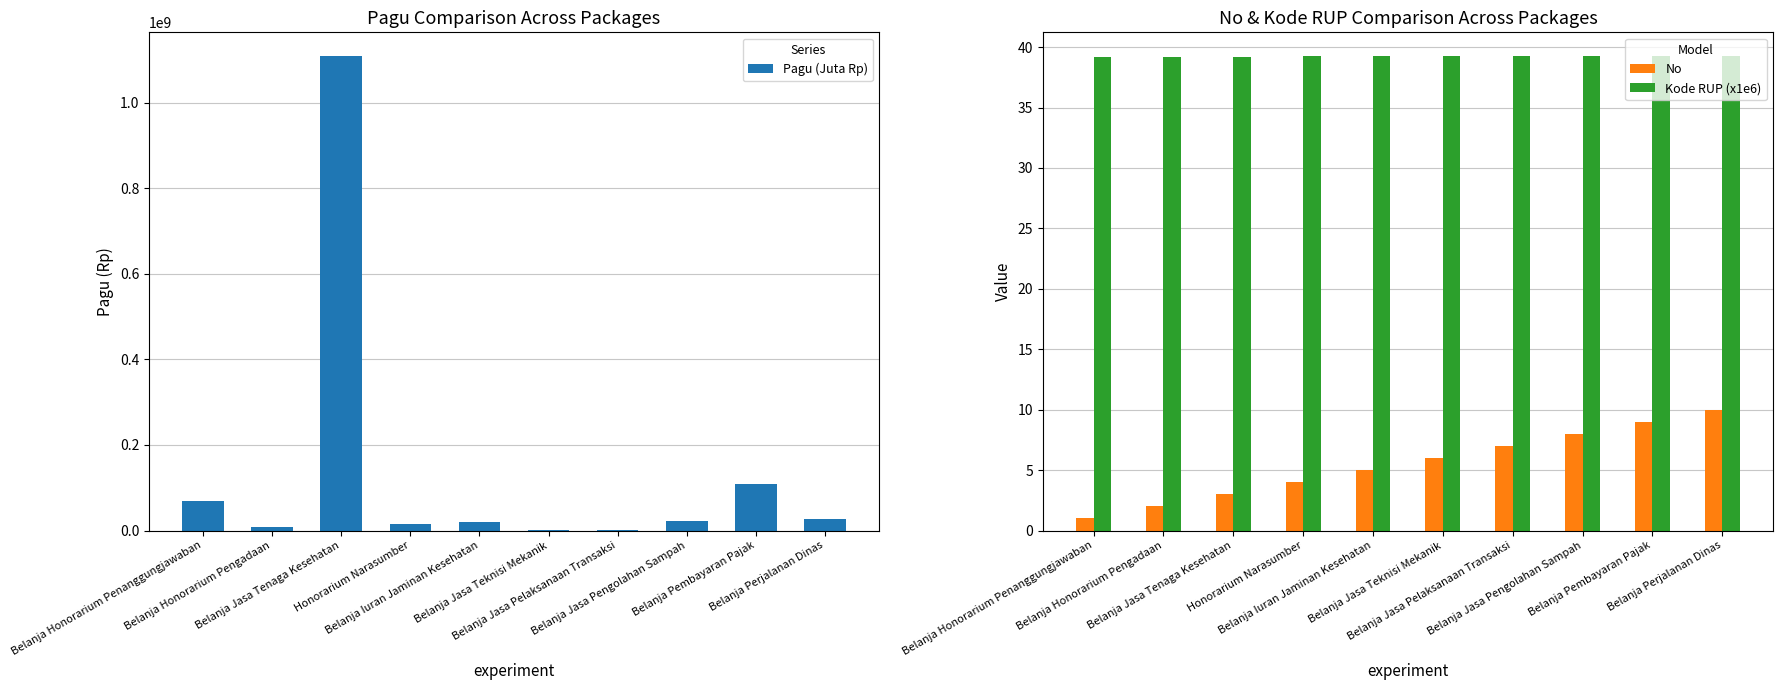

What is the total value across all series at Belanja Jasa Pelaksanaan Transaksi?

350046.3